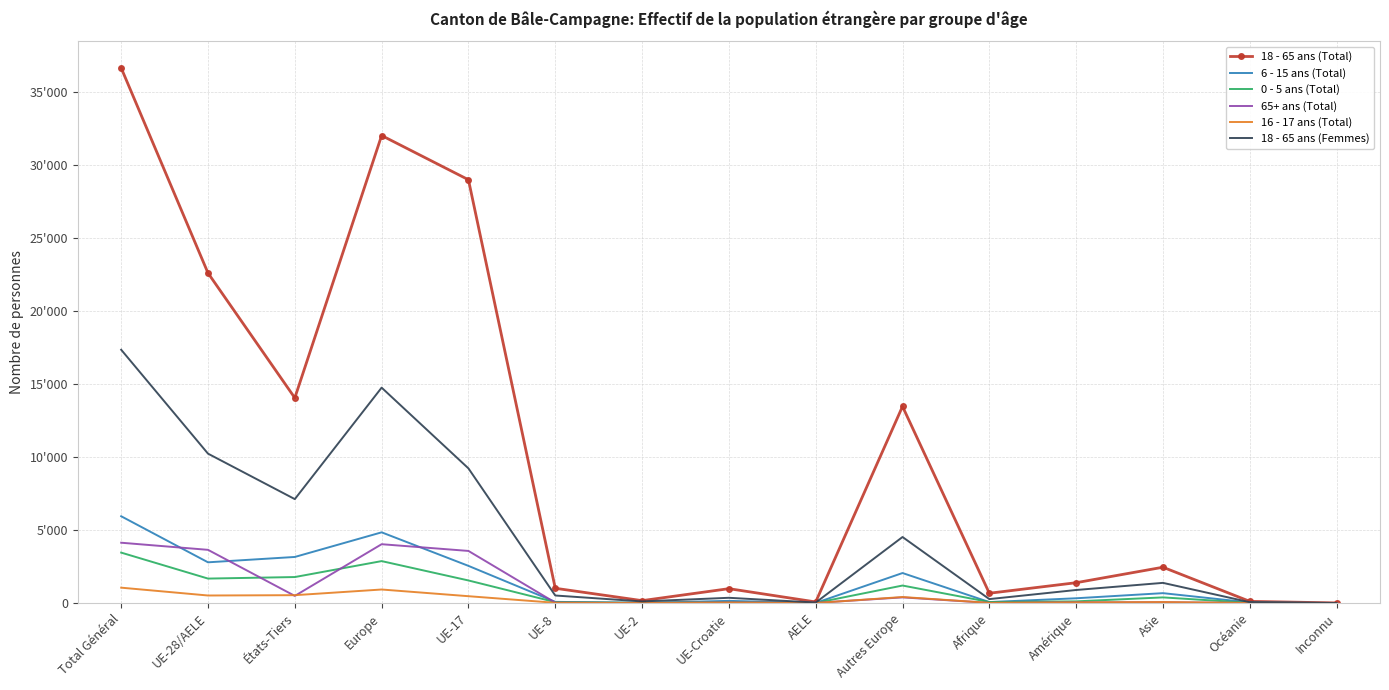

Between Océanie and UE-Croatie, which is larger?

UE-Croatie